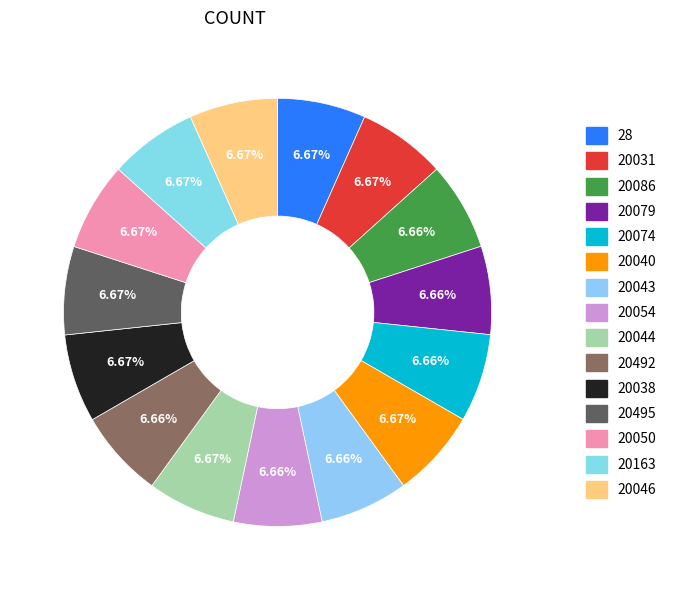

What is the largest slice in the pie chart?

20046